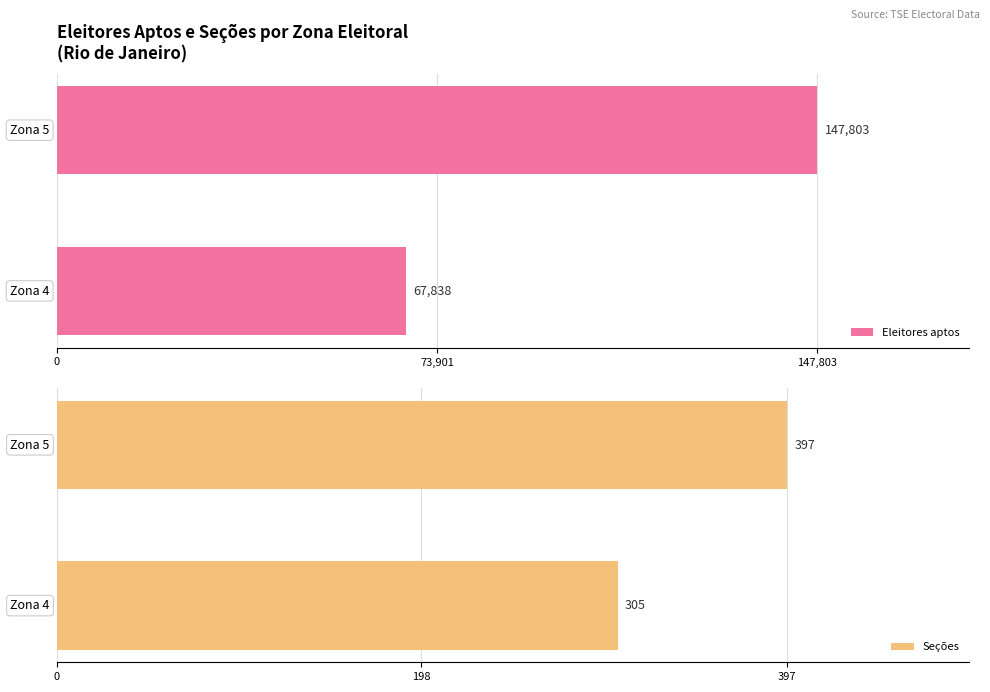

What are all the series names shown in the legend?

Eleitores aptos, Seções